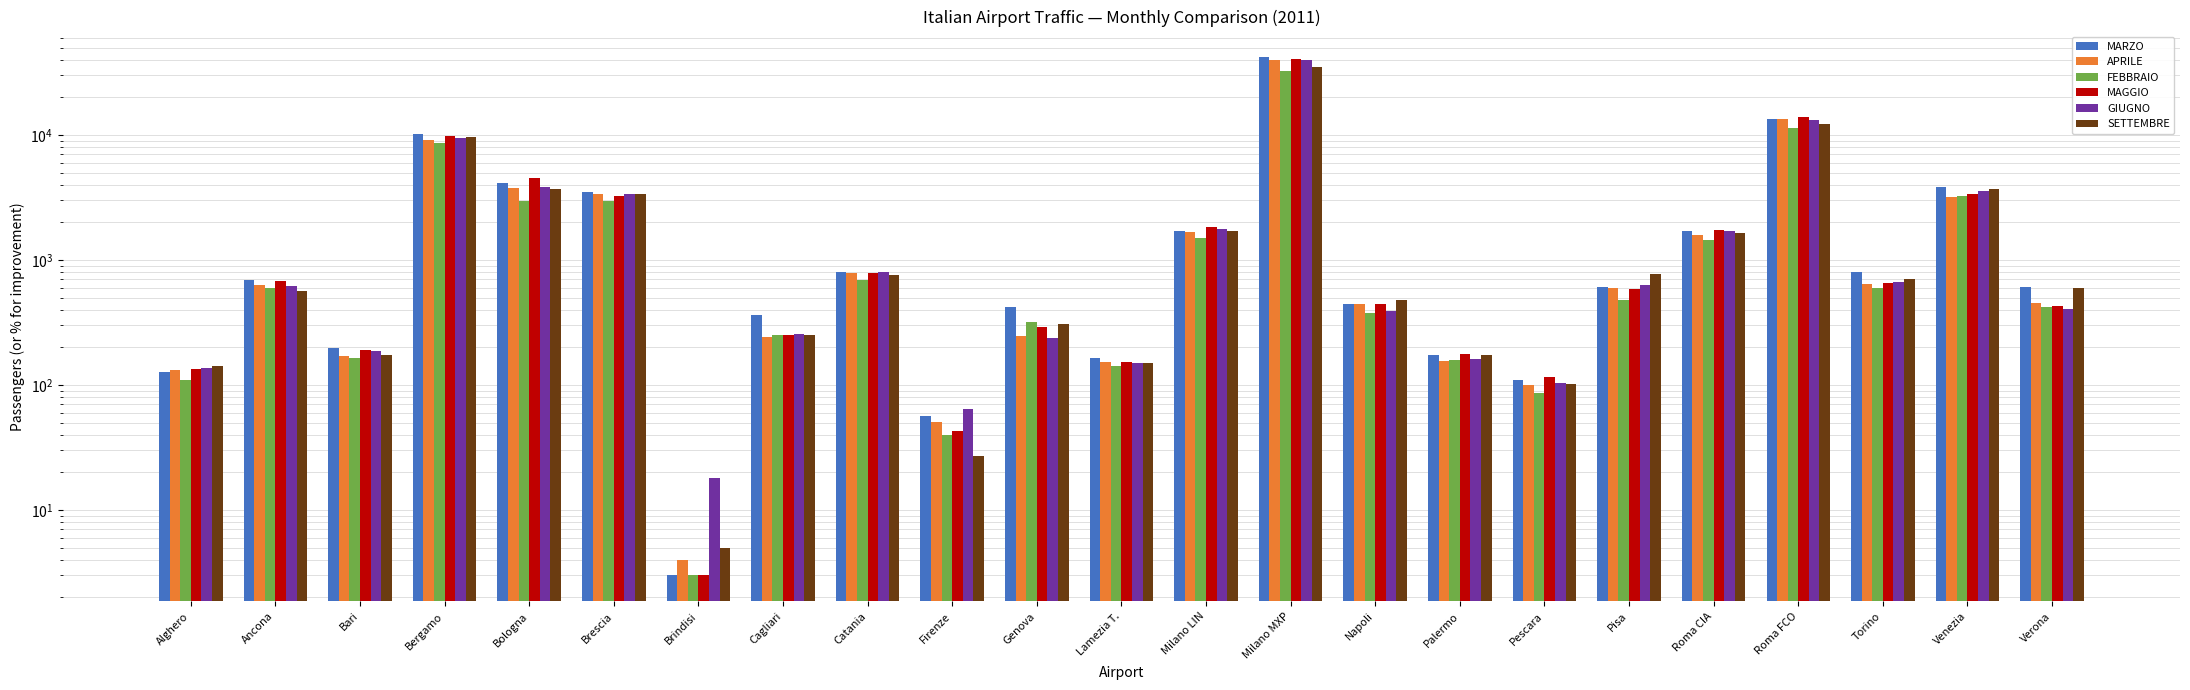

What is the difference between the MAGGIO values at Bergamo and Venezia?

6537